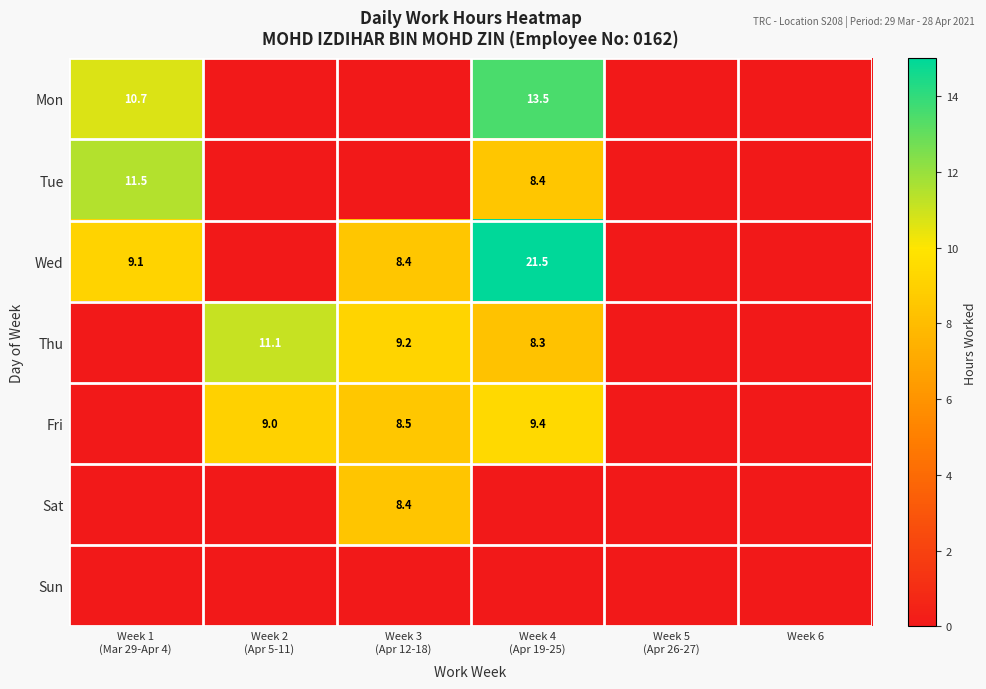

What is the sum of all Tue values?

19.9